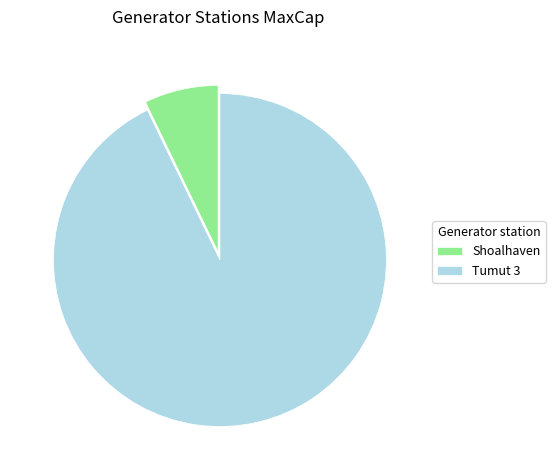

Is Shoalhaven the majority of the pie?

No